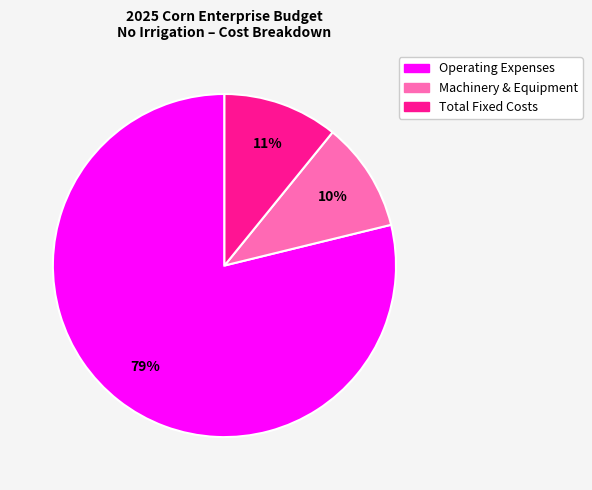

Is there any slice that represents more than half of the pie?

Yes